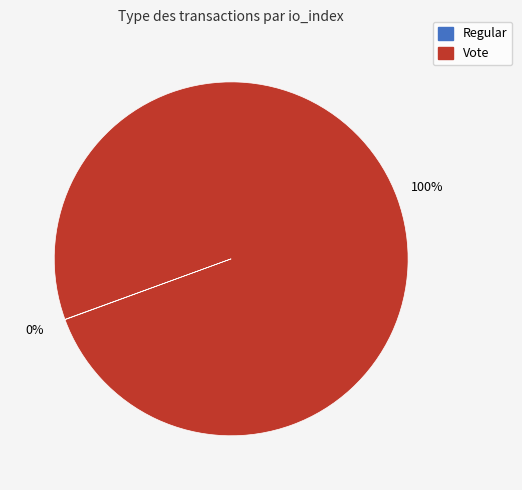

True or false: Vote accounts for 100% of the total.

True